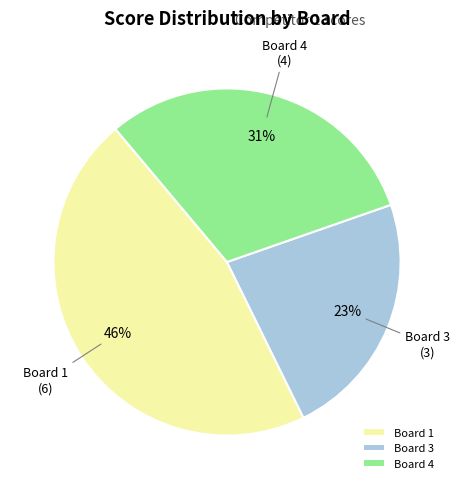

Which has a higher value, Board 1 or Board 4?

Board 1